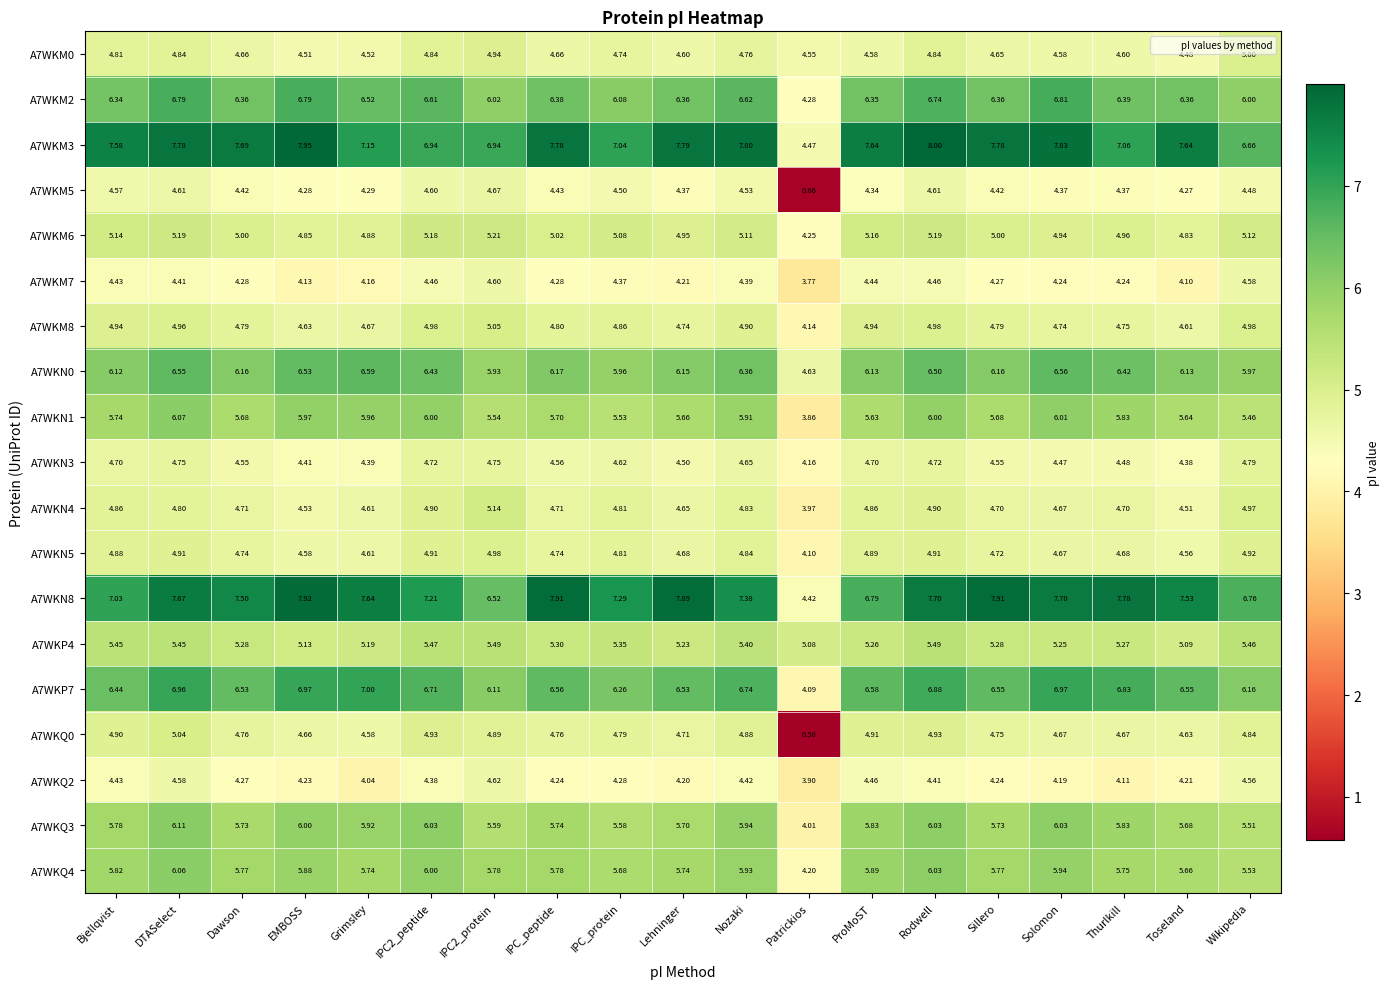

Which label corresponds to the largest value in the chart?

Rodwell